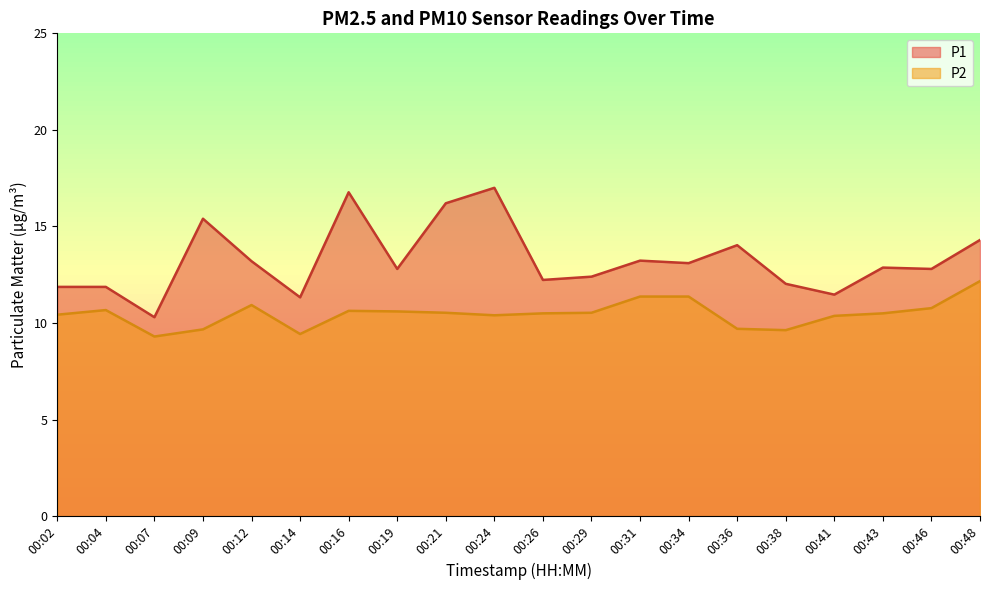

Reading left to right, list all the values displayed in this chart.

P1: 00:02=11.9	00:04=11.9	00:07=10.3	00:09=15.4	00:12=13.2	00:14=11.3	00:16=16.8	00:19=12.8	00:21=16.2	00:24=17.0	00:26=12.2	00:29=12.4	00:31=13.2	00:34=13.1	00:36=14.0	00:38=12.0	00:41=11.5	00:43=12.9	00:46=12.8	00:48=14.3
P2: 00:02=10.4	00:04=10.7	00:07=9.3	00:09=9.7	00:12=10.9	00:14=9.4	00:16=10.6	00:19=10.6	00:21=10.5	00:24=10.4	00:26=10.5	00:29=10.5	00:31=11.4	00:34=11.4	00:36=9.7	00:38=9.6	00:41=10.4	00:43=10.5	00:46=10.8	00:48=12.2